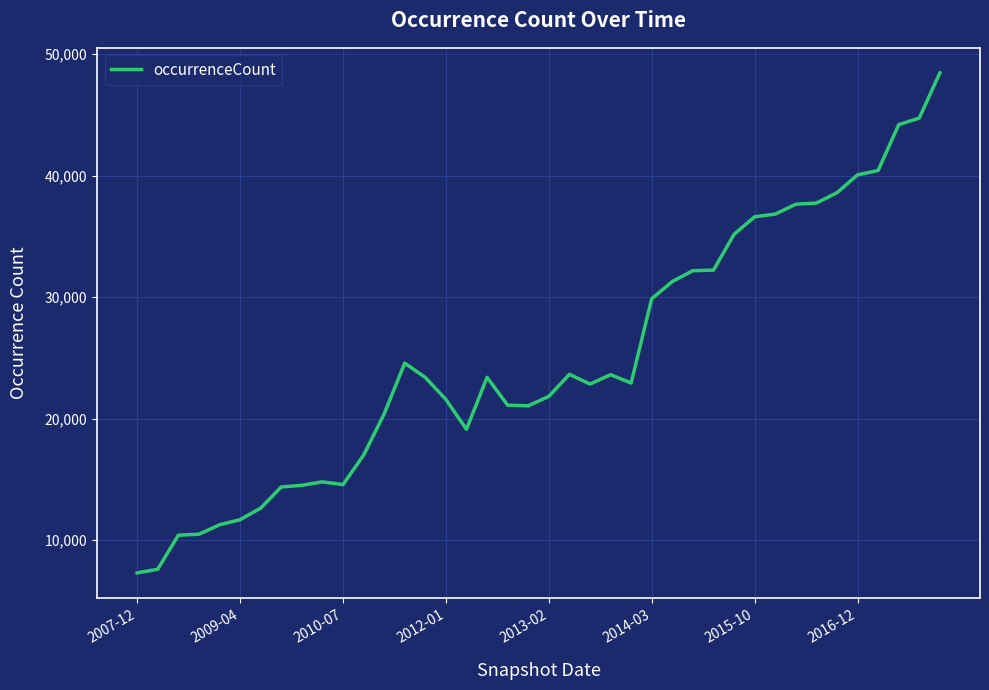

What is the difference between the maximum and minimum values?

41152